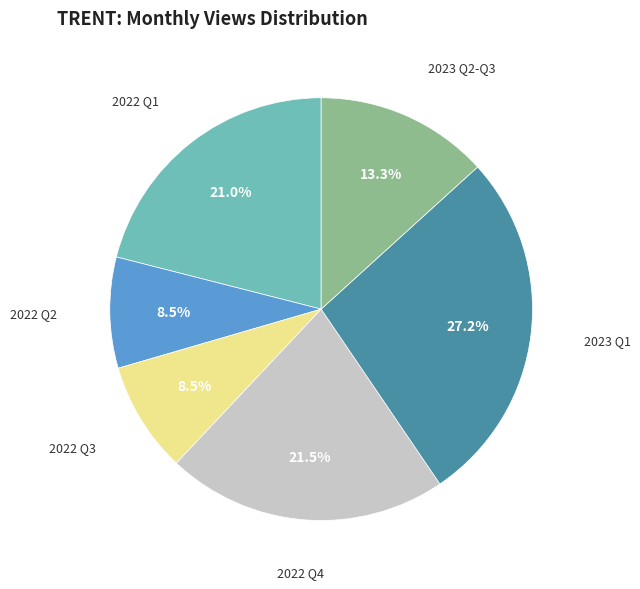

Is there any slice that represents more than half of the pie?

No